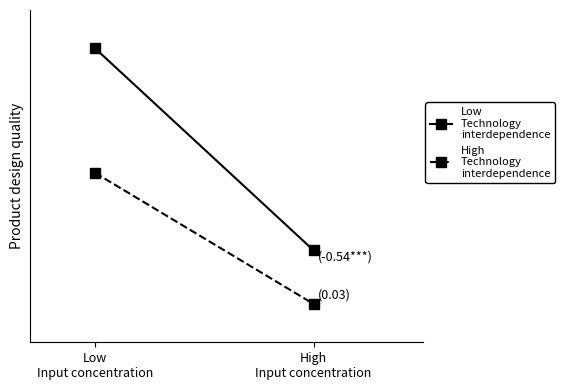

Reading left to right, list all the values displayed in this chart.

Low
Technology
interdependence: Low
Input concentration=1.0	High
Input concentration=0.2
High
Technology
interdependence: Low
Input concentration=0.5	High
Input concentration=0.0